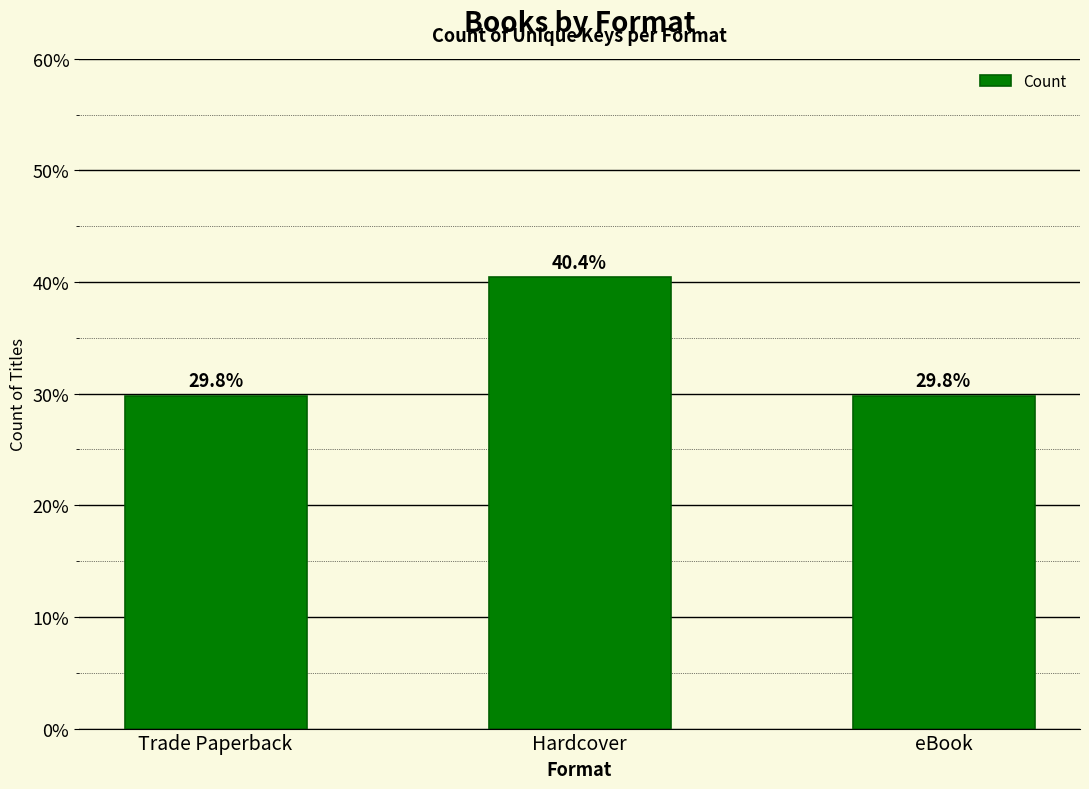

What is the difference between the maximum and second lowest values?

10.6